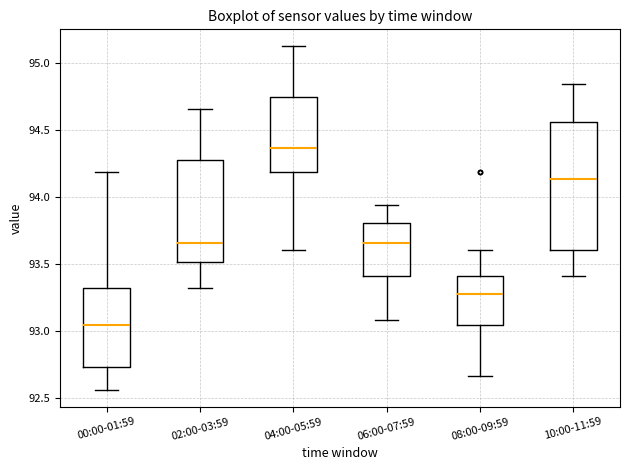

Which box's median line is the lowest?

00:00-01:59